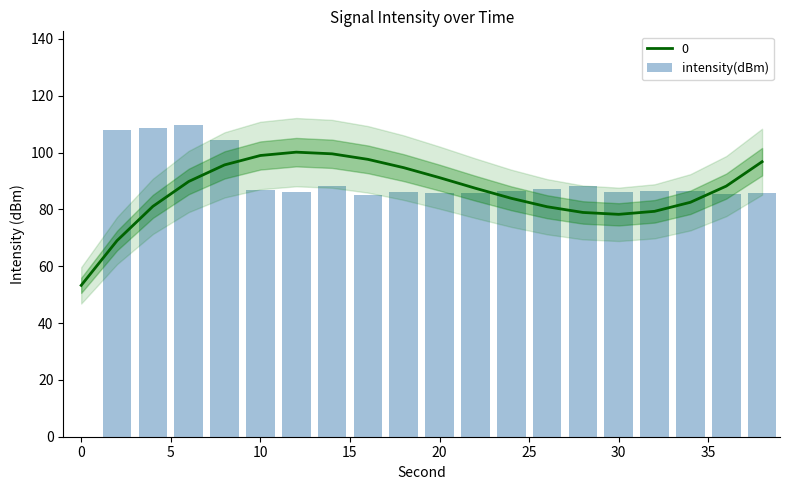

What is the maximum value for 0?

100.2